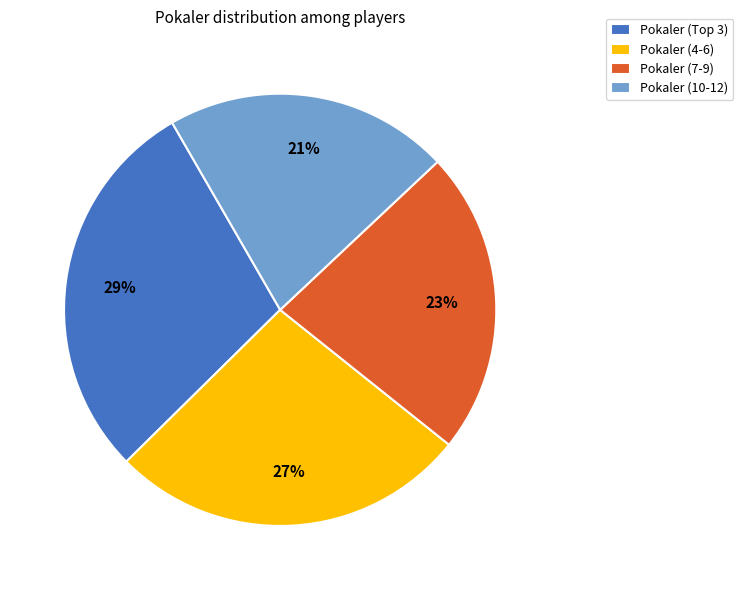

Which category has the biggest portion of the pie?

Pokaler (Top 3)